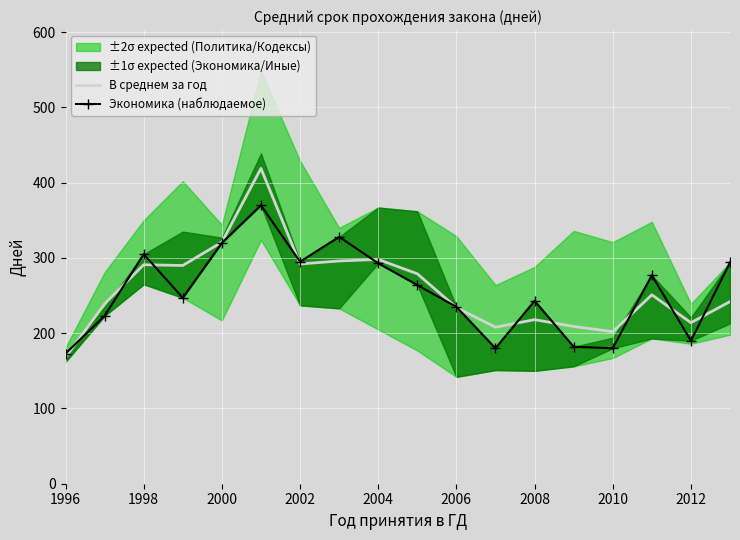

True or false: Экономика (наблюдаемое) has more than 2 interior local peaks.

True